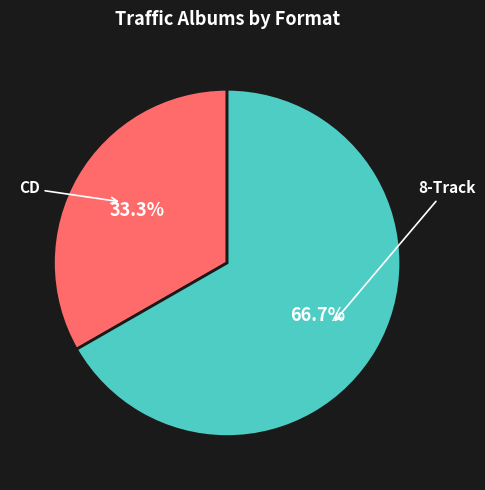

Rank the categories by value from highest to lowest.

8-Track, CD